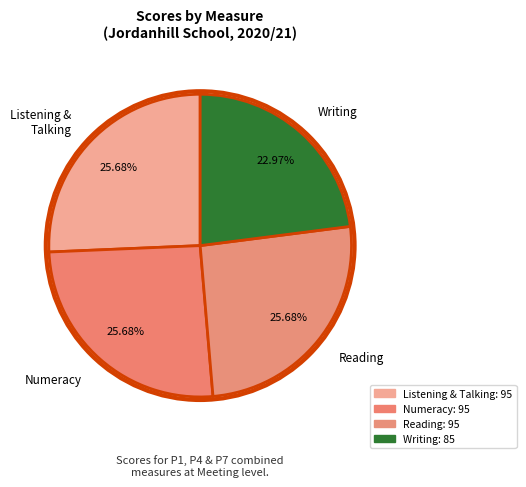

Combined, do Writing and Listening & Talking account for over 50%?

No